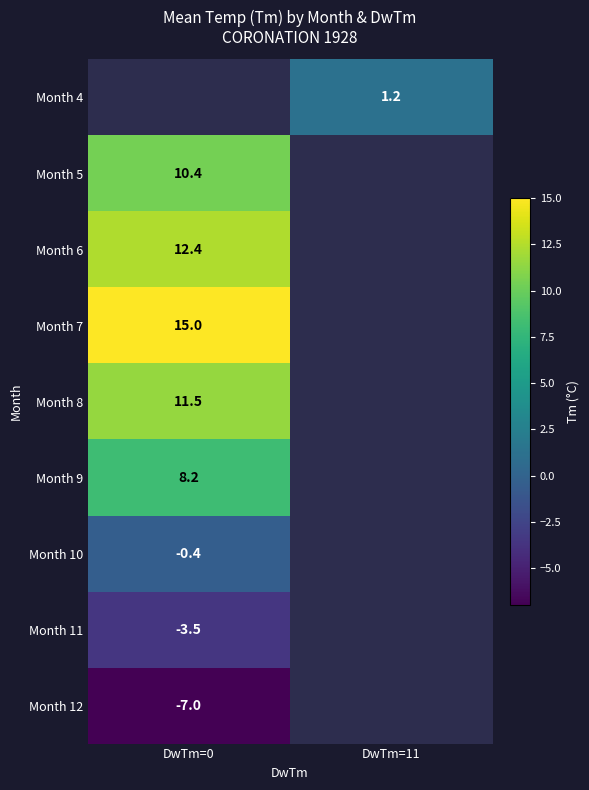

Between DwTm=11 and DwTm=0, which is larger?

DwTm=0